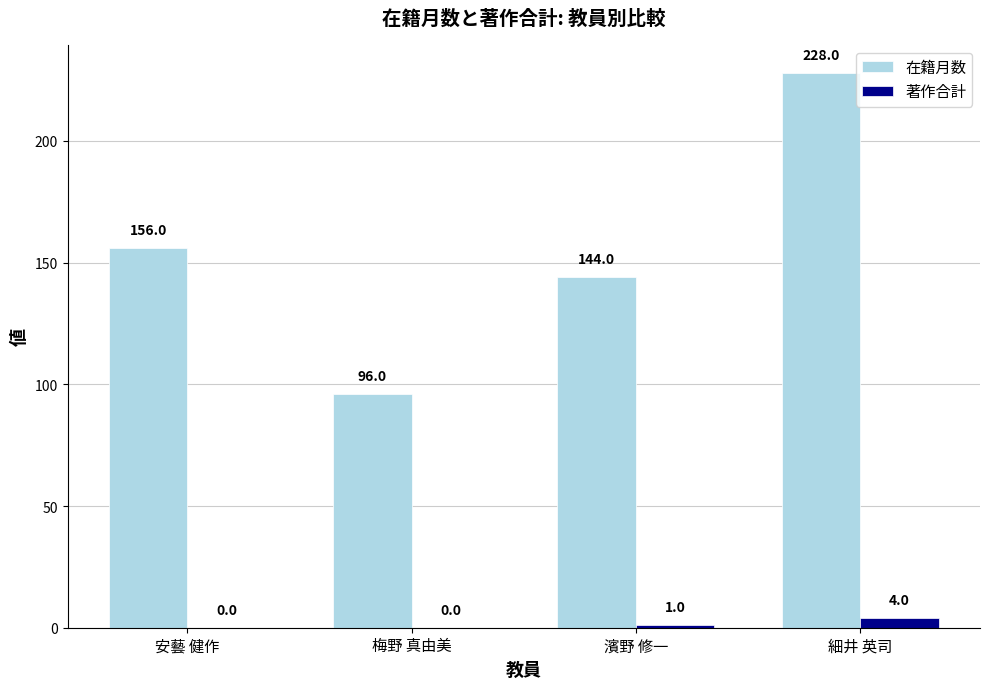

What is the sum of the 在籍月数 values at 安藝 健作 and 梅野 真由美?

252